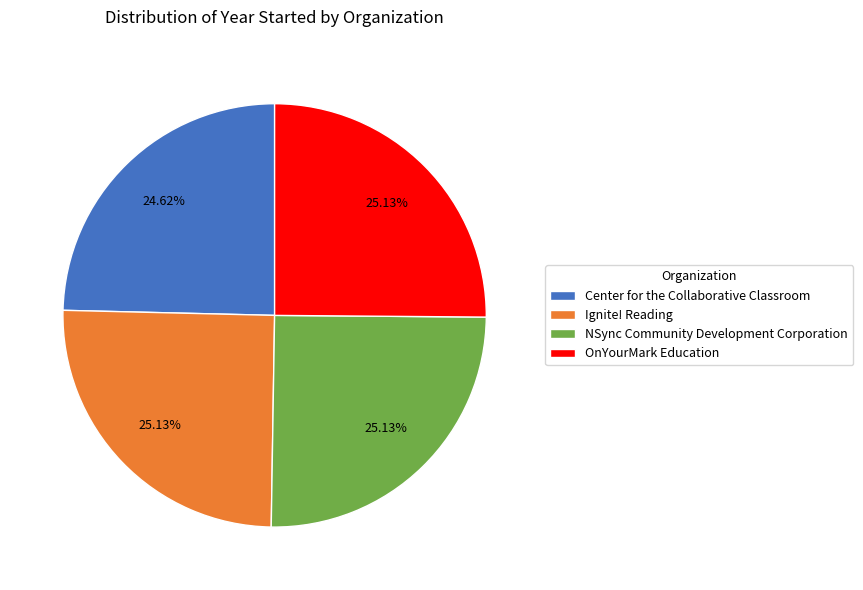

To the nearest percent, what is the combined percentage of OnYourMark Education and Ignite! Reading?

50%